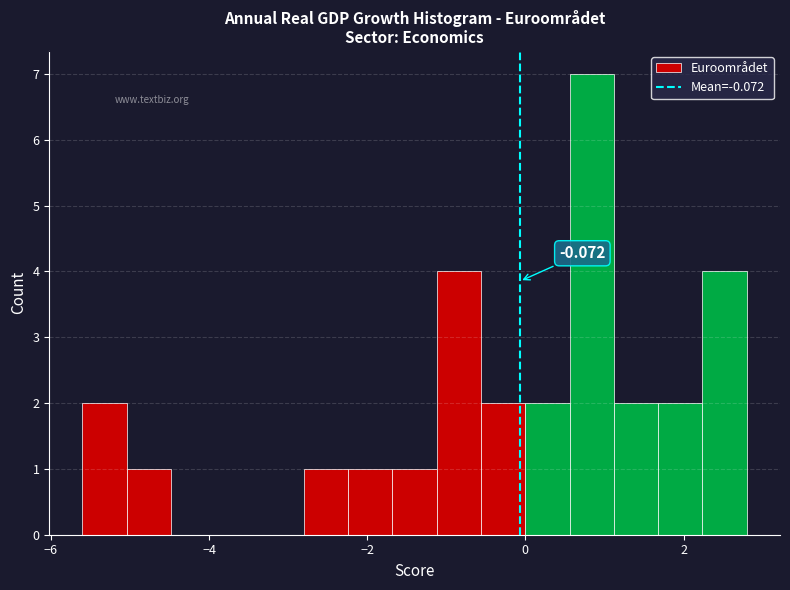

Read against the x-axis, roughly where is the centre of the tallest bar?

0.8